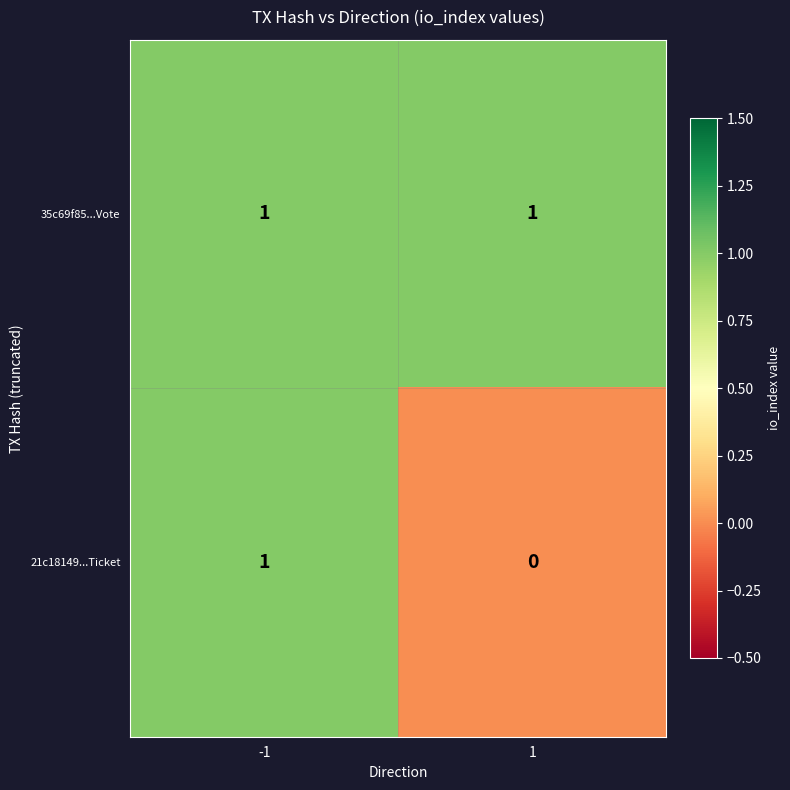

Which series changed the most between -1 and 1?

21c18149...Ticket